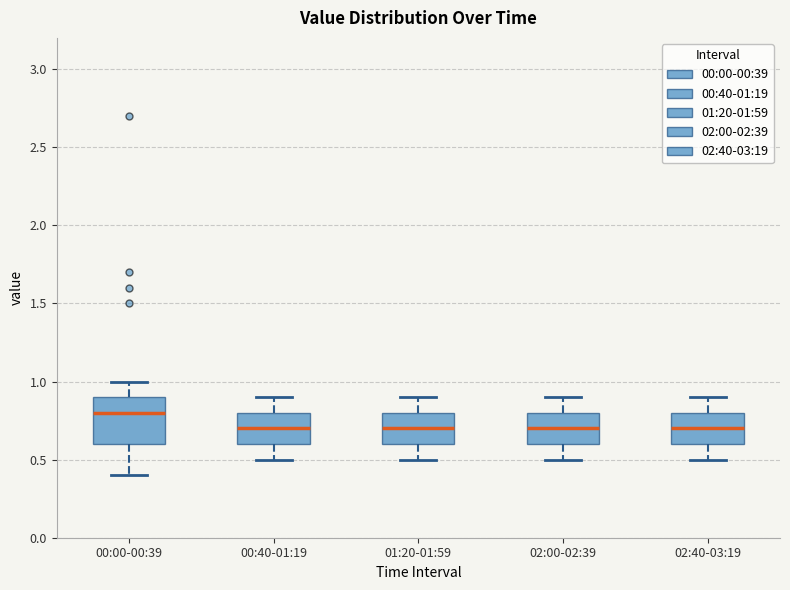

Which box is the tallest, from its lower edge to its upper edge?

00:00-00:39